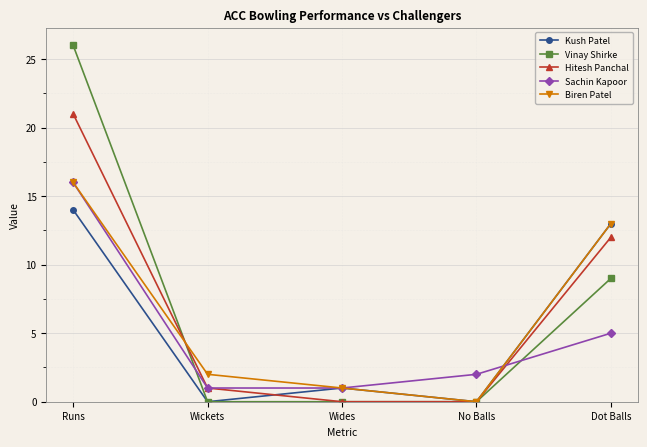

Reading left to right, what are all the values shown in this chart?

Kush Patel: 14	0	1	0	13
Vinay Shirke: 26	0	0	0	9
Hitesh Panchal: 21	1	0	0	12
Sachin Kapoor: 16	1	1	2	5
Biren Patel: 16	2	1	0	13